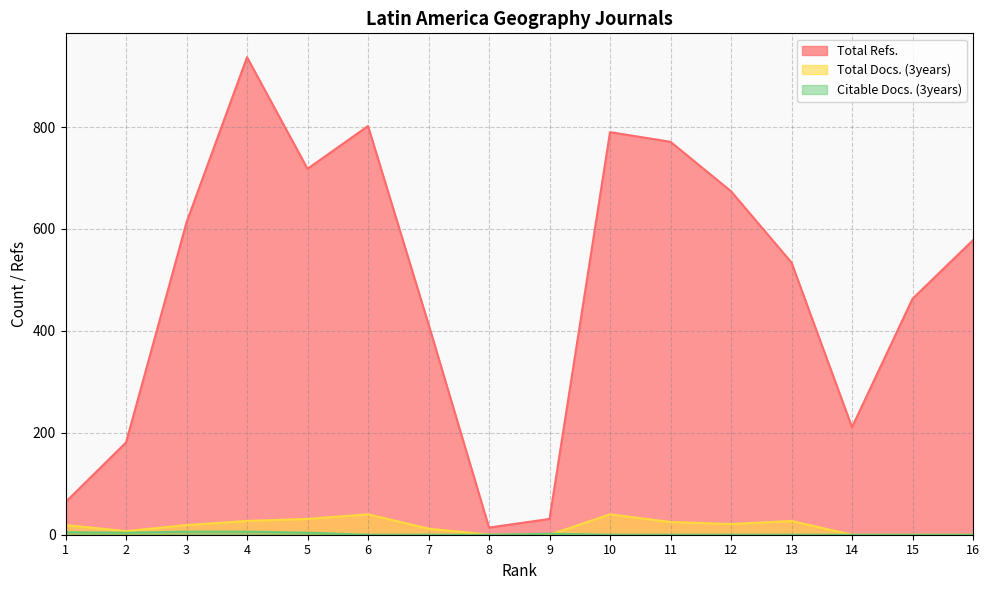

What is the difference between the highest and lowest values at 12?

674